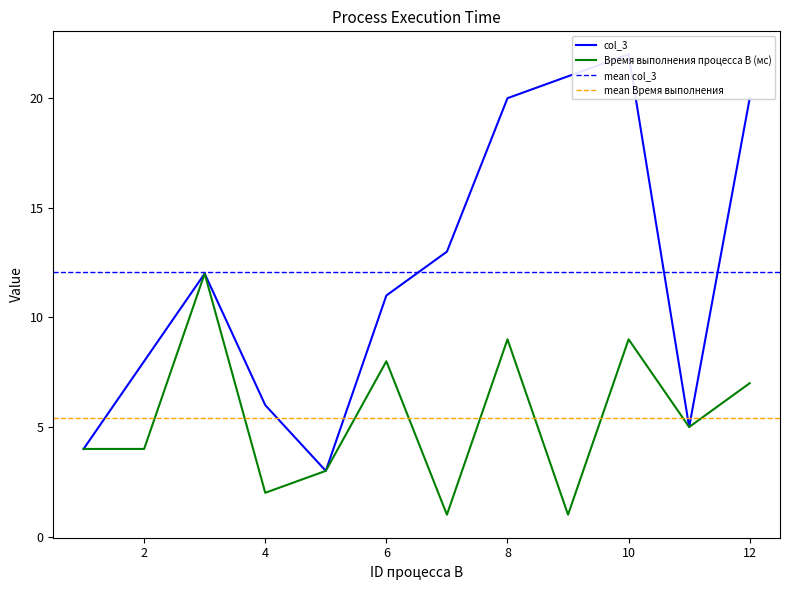

True or false: col_3 has more than 1 interior local peaks.

True